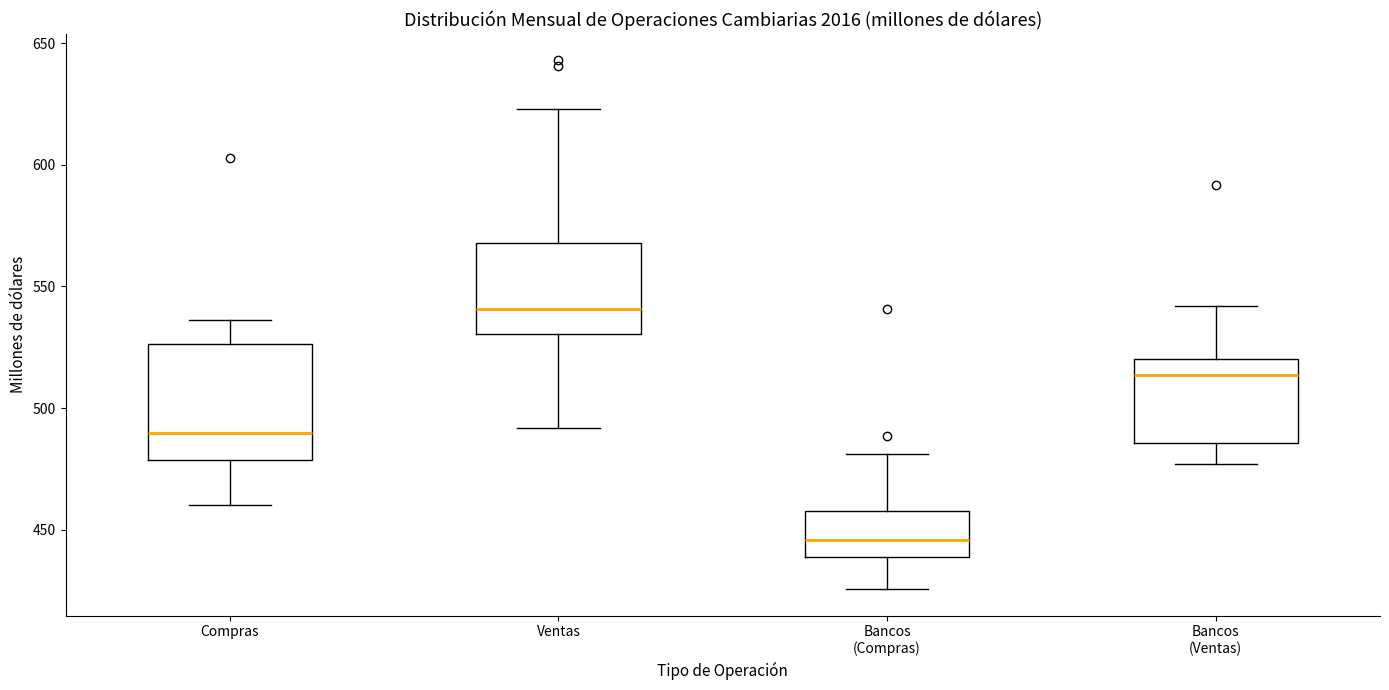

Which box's median line is the lowest?

Bancos (Compras)